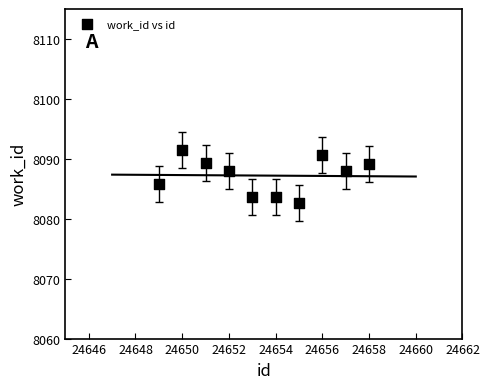

What is the range of Y values (max minus min)?

8.9